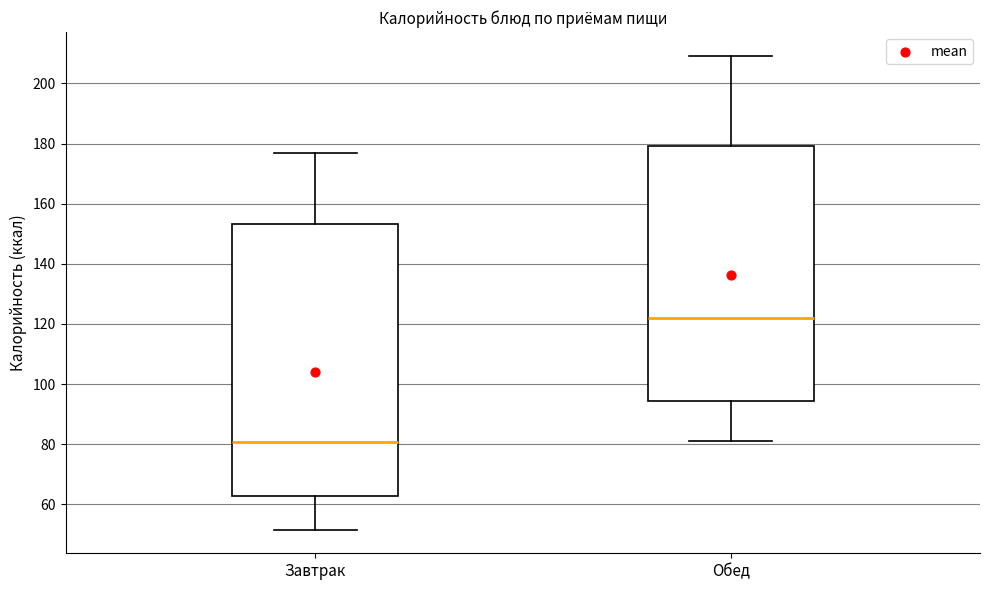

Which box's median line is the lowest?

Завтрак